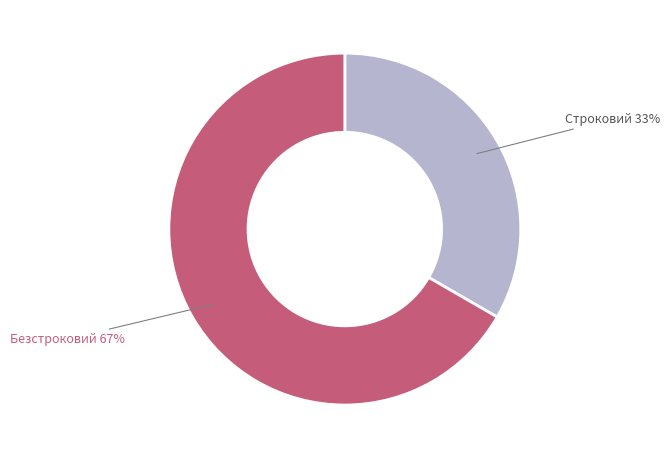

To the nearest percent, what is the average slice percentage?

50%